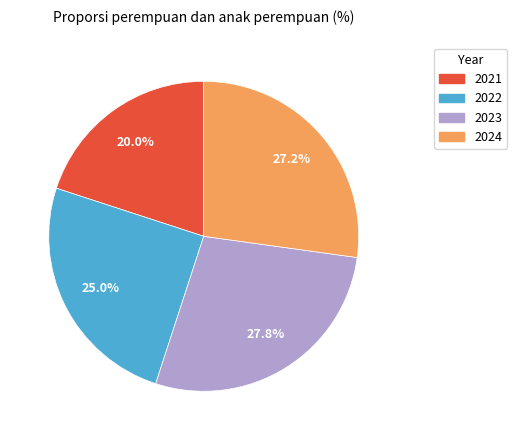

Combined, do 2021 and 2023 account for over 50%?

No